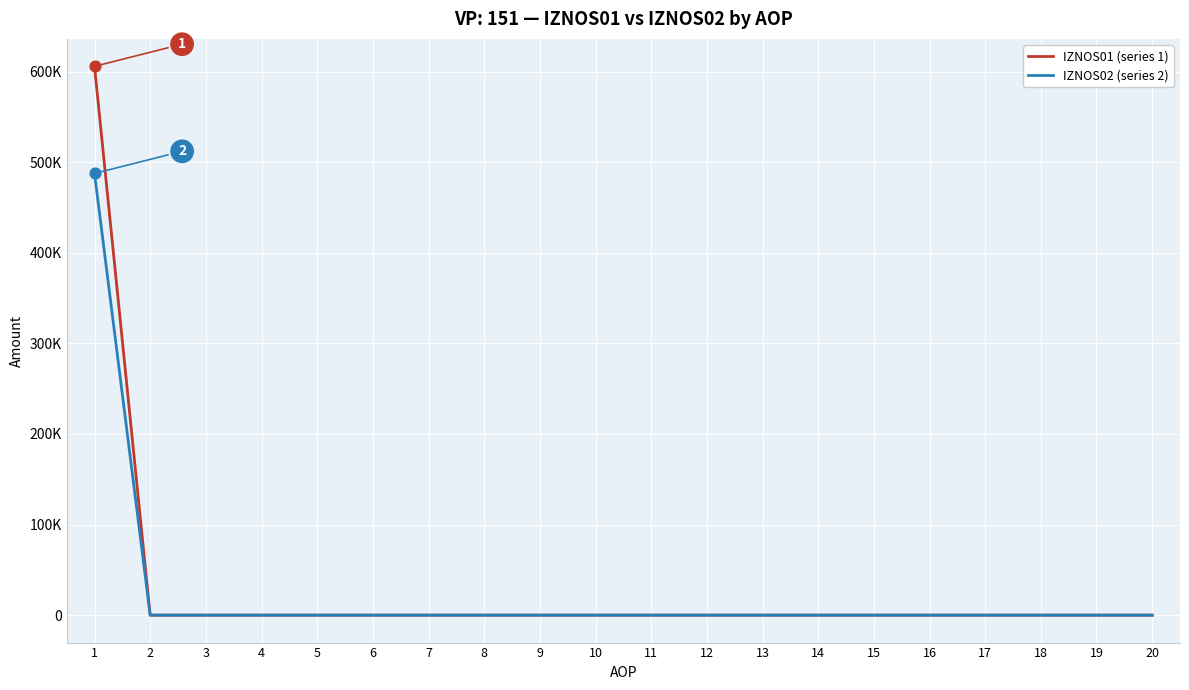

What are all the series names shown in the legend?

IZNOS01 (series 1), IZNOS02 (series 2)